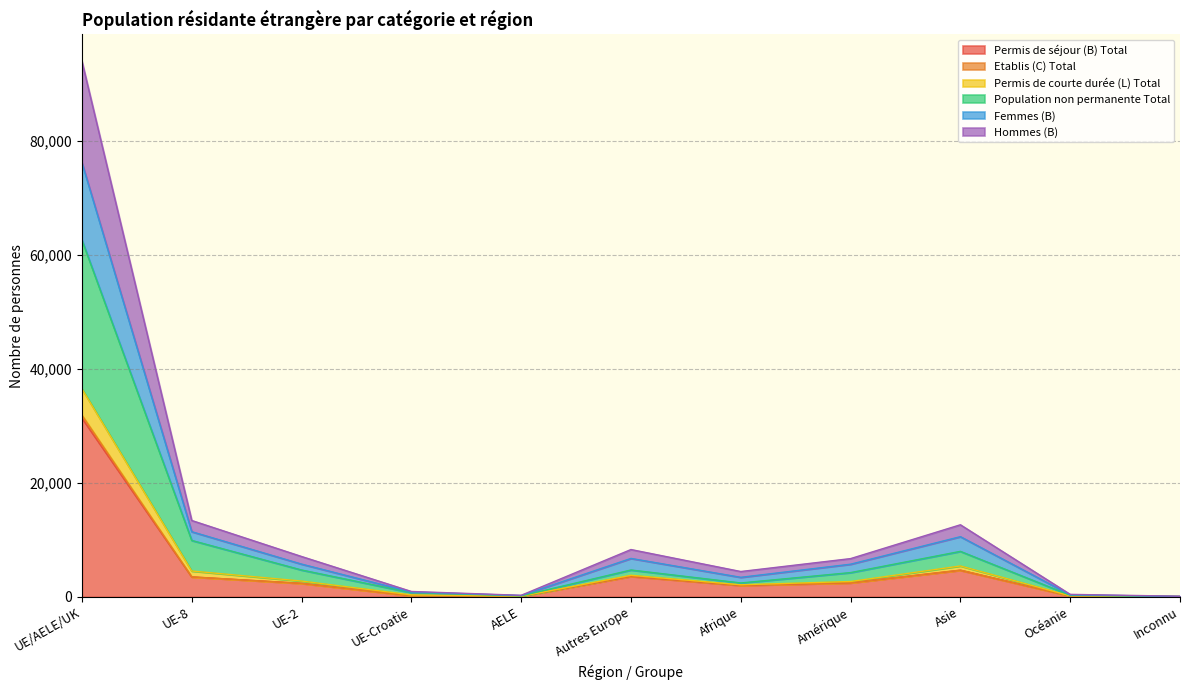

What is the maximum value for Permis de séjour (B) Total?

31369